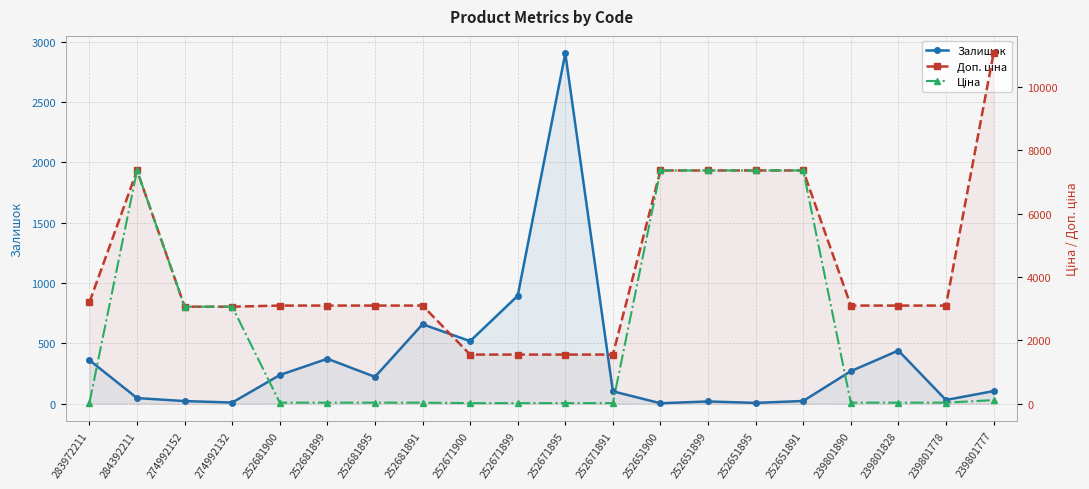

True or false: Доп. ціна has more than 1 interior local peaks.

False